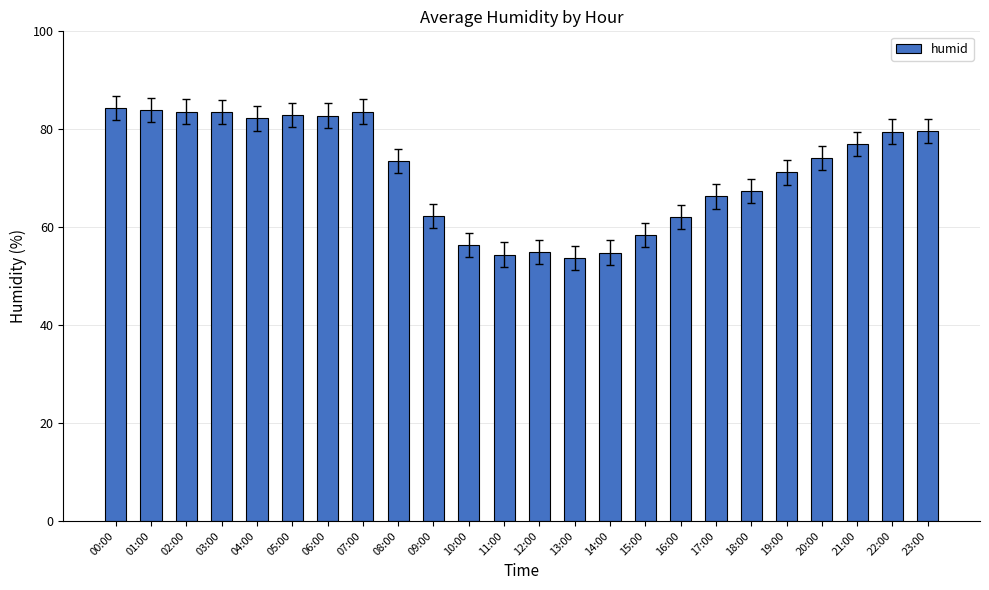

What is the minimum value shown in the chart?

53.7